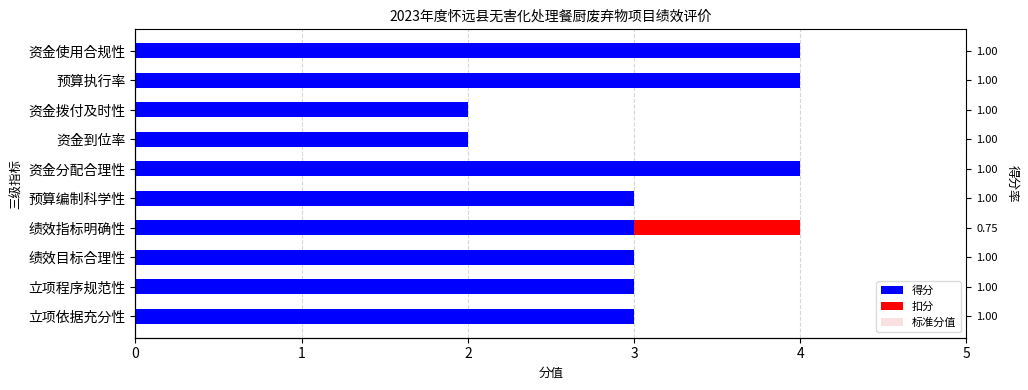

Reading right to left, extract all data points from this chart.

得分: 9=4	8=4	7=2	6=2	5=4	4=3	3=3	2=3	1=3	0=3
扣分: 9=0	8=0	7=0	6=0	5=0	4=0	3=1	2=0	1=0	0=0